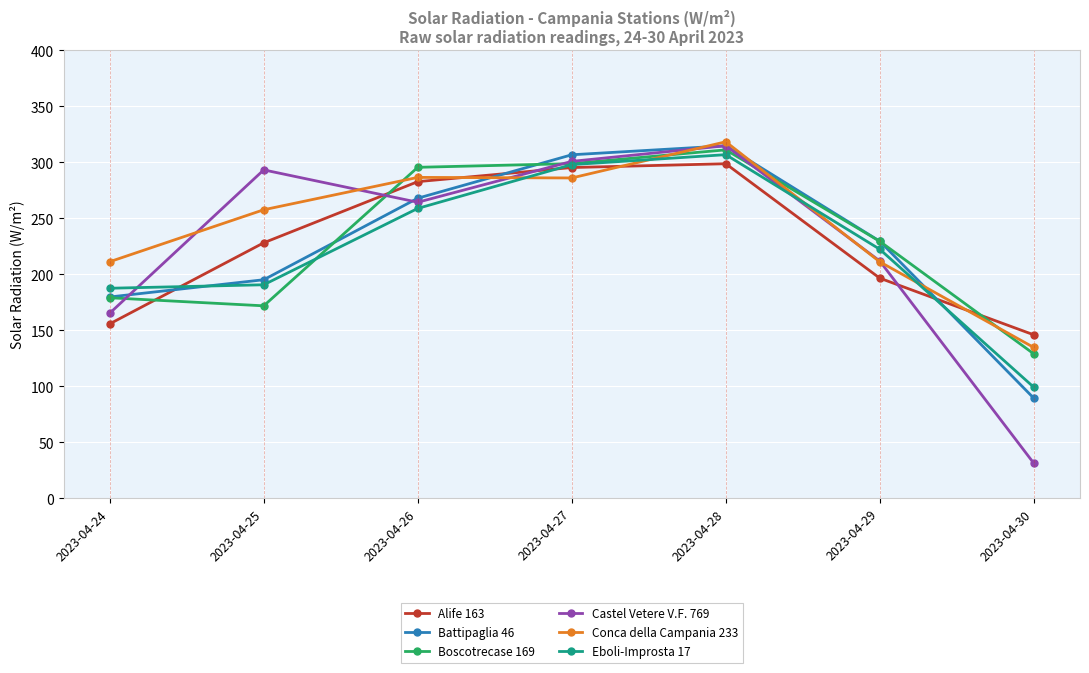

In Boscotrecase 169, how many points are higher than both neighbors (excluding endpoints)?

1